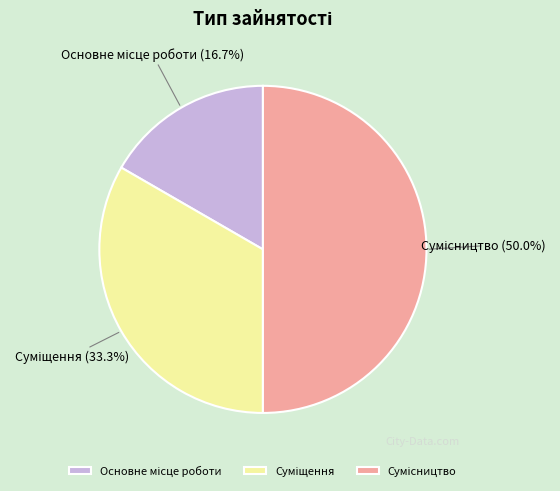

True or false: Суміщення accounts for 39% of the total.

False